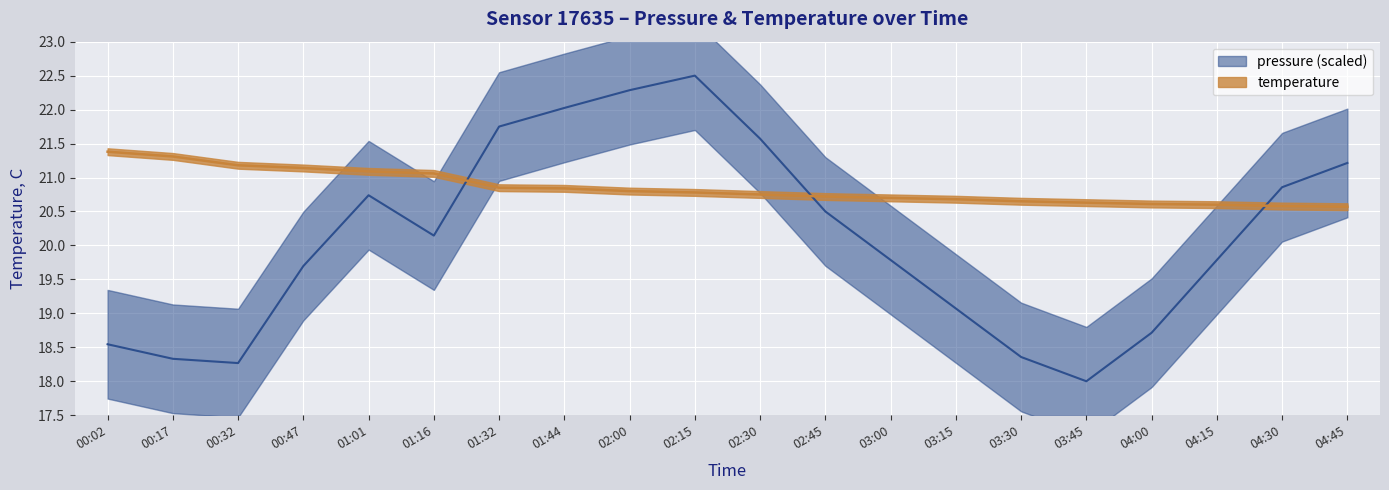

What value does the temperature series have at 02:30?

20.8